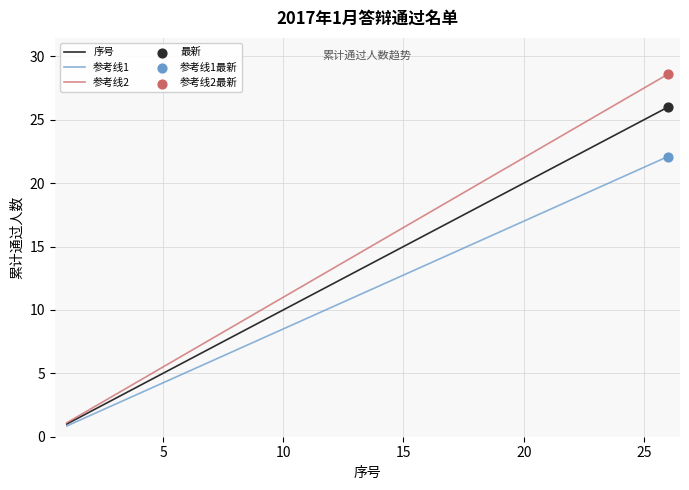

Which series has the largest total across all categories?

参考线2